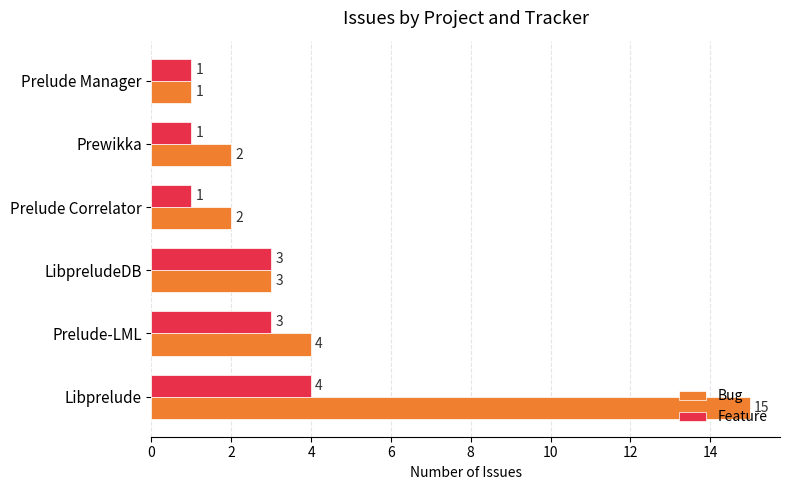

How many data points does each series have?

6